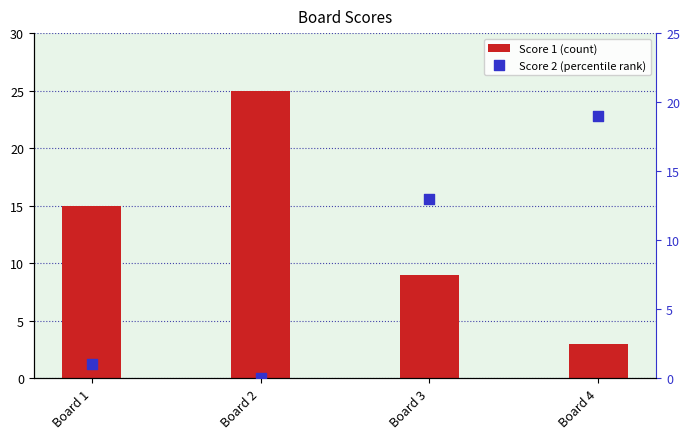

What are all the series names shown in the legend?

Score 1, Score 2